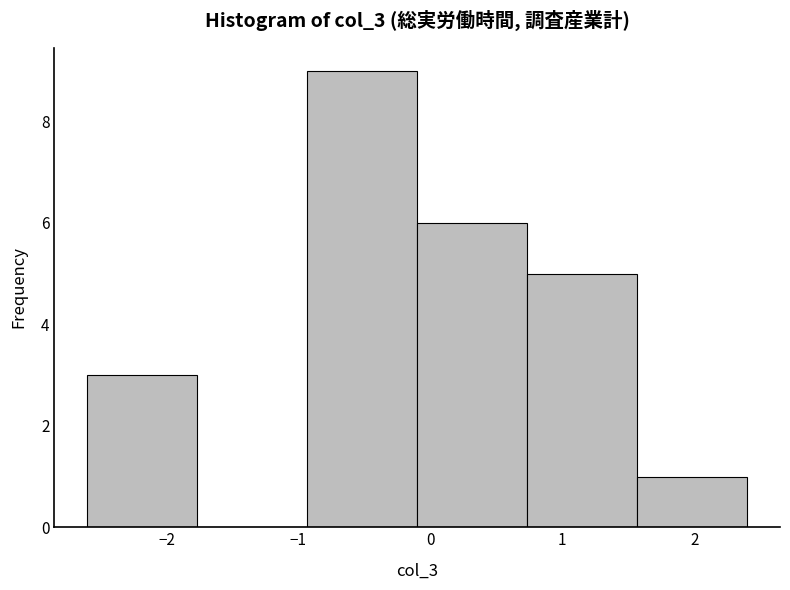

What is the height of the bar covering -0.9 to -0.1 on the x-axis? Neither the bar edges nor the heights are printed on the chart, so give them approximately, as read against the axes.

9